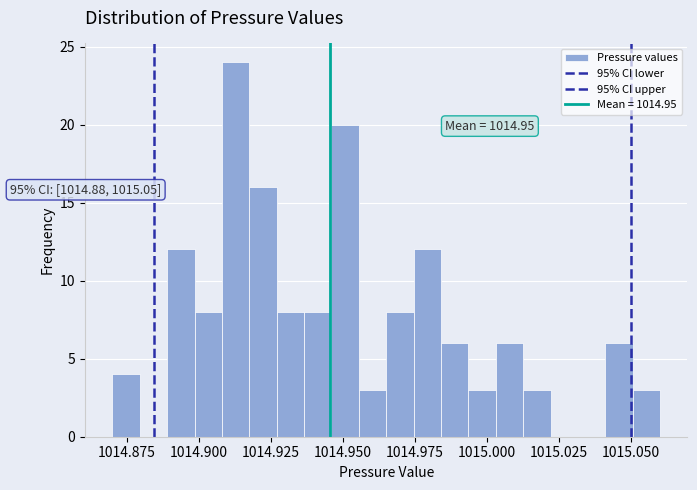

Read against the x-axis, roughly where is the centre of the tallest bar?

1014.915